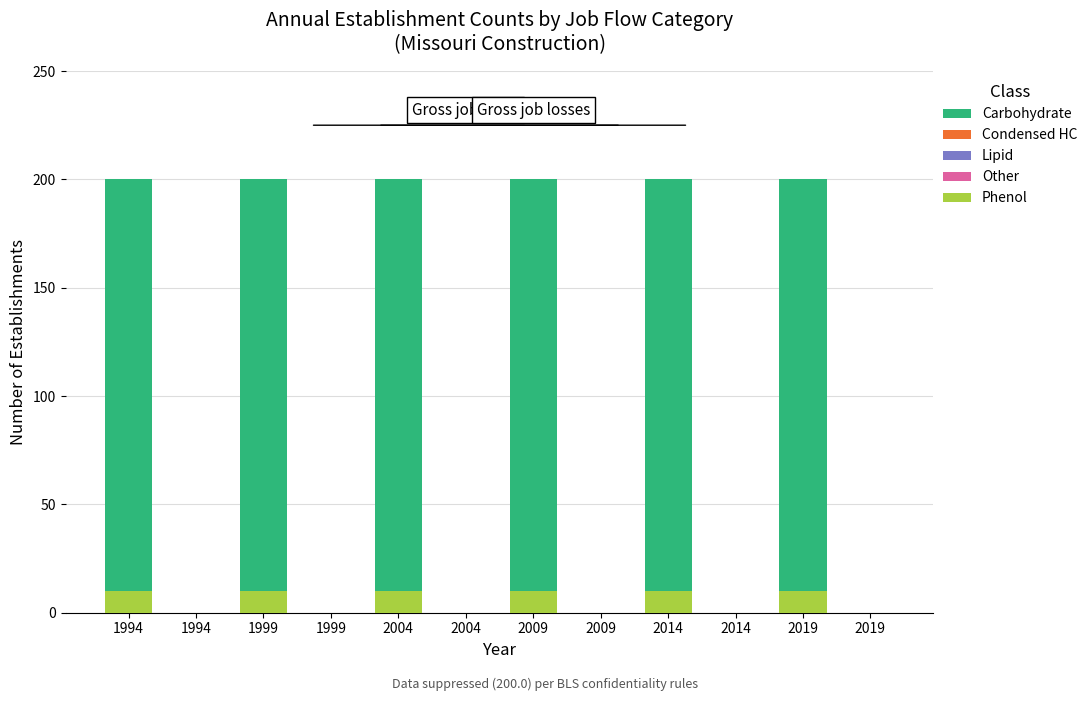

The value of Phenol at 2014 is 10. True or false?

True